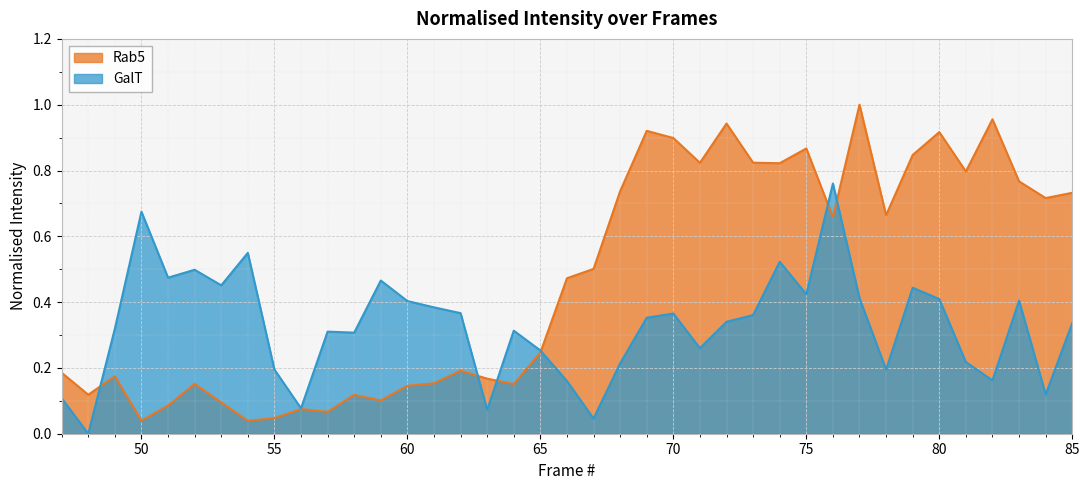

Where do GalT and Rab5 first cross each other?

48 and 49